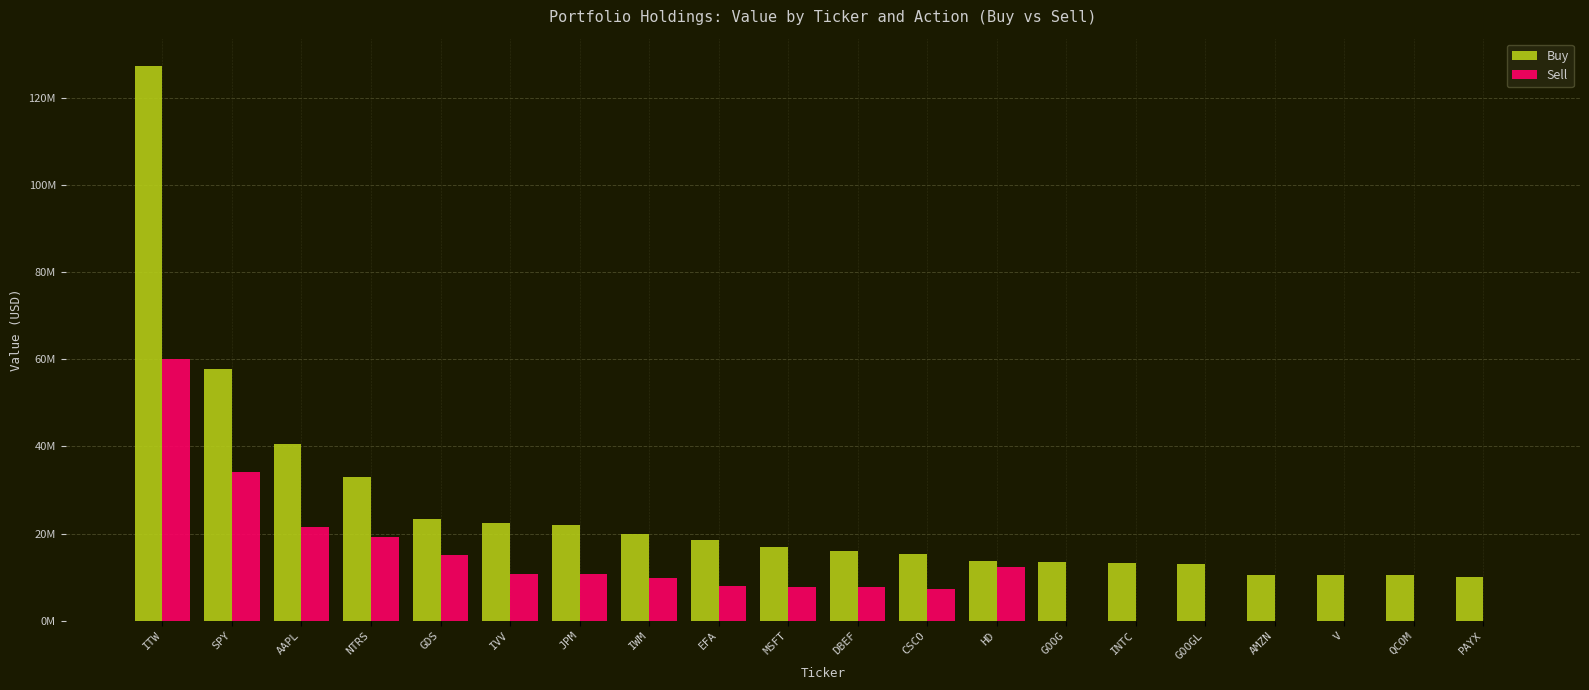

What is the value of the Buy bar at the 2nd from the left?

57725000